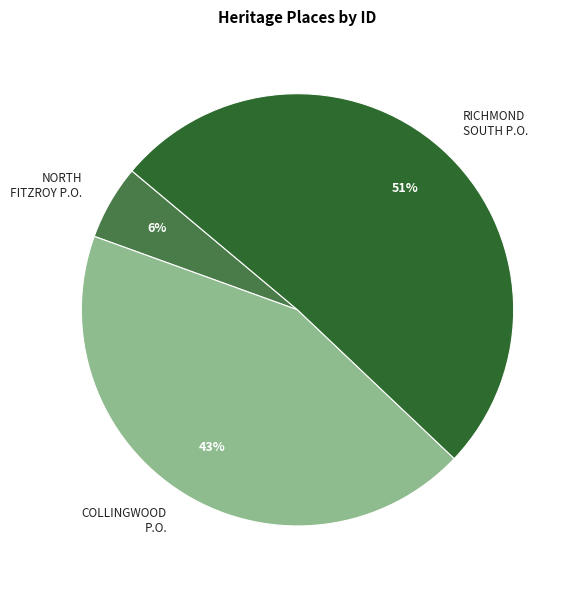

Is there a majority slice in this chart?

Yes